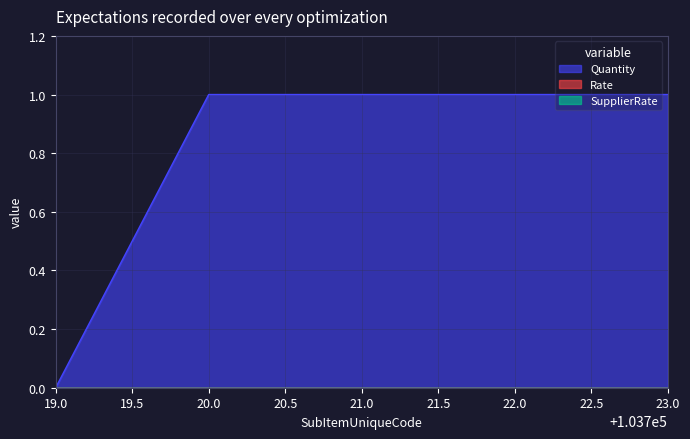

Reading left to right, what are all the values shown in this chart?

Quantity: 0	1	1	1	1
Rate: 0	0	0	0	0
SupplierRate: 0	0	0	0	0